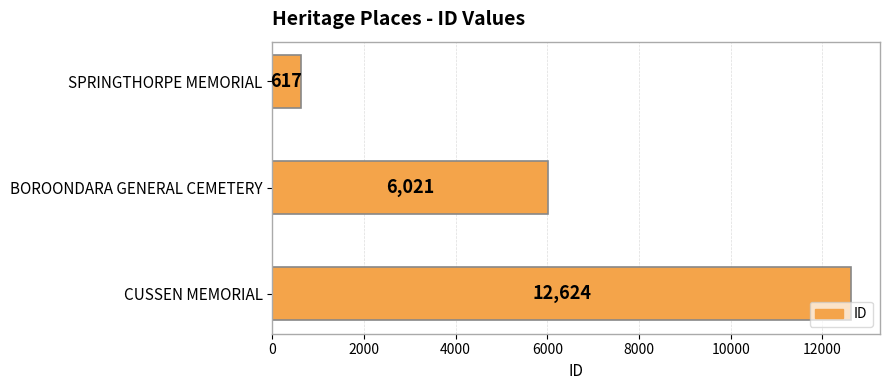

What is the difference between the maximum and minimum values?

12007